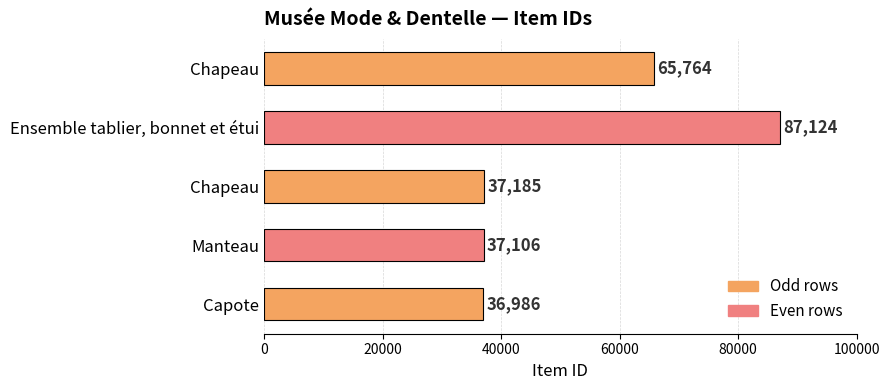

Does the chart contain any negative values?

No